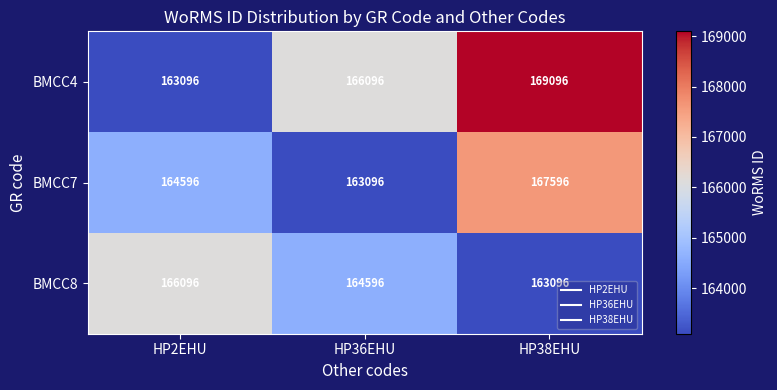

List the series in order of their overall mean, lowest first.

BMCC8, BMCC7, BMCC4